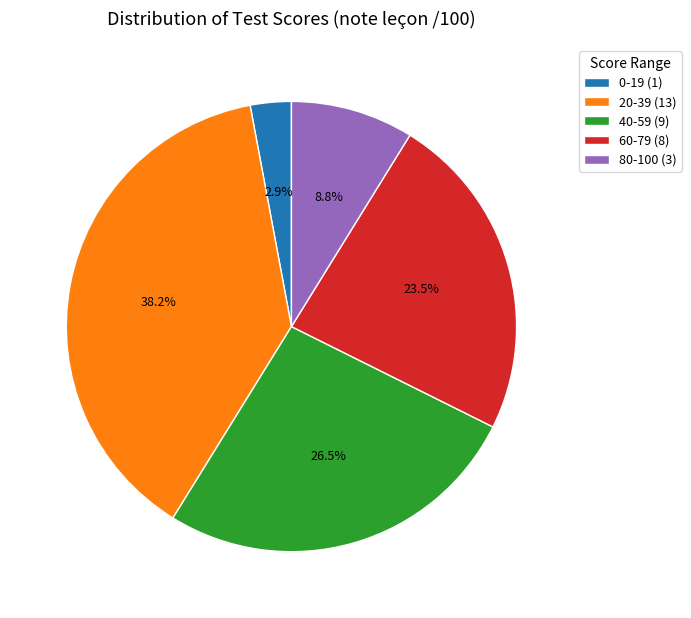

Is there any slice that represents more than half of the pie?

No